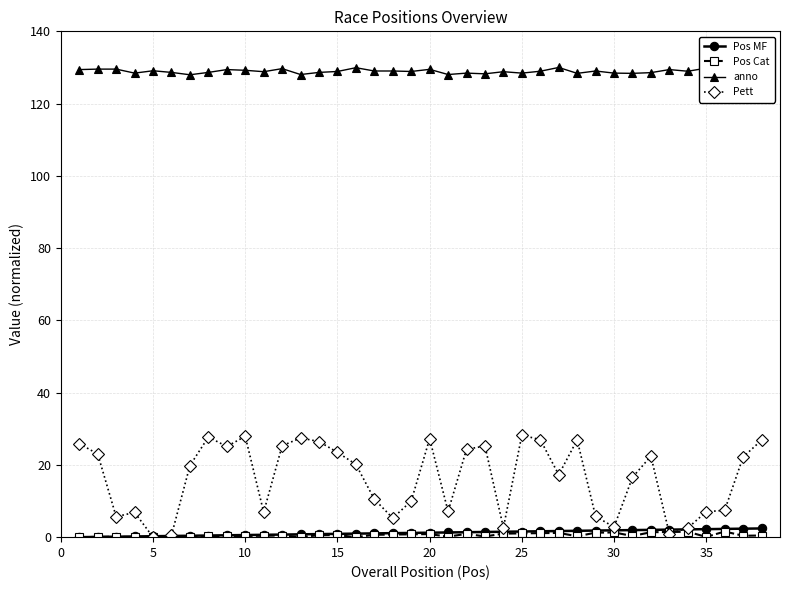

True or false: anno and Pos Cat cross at least once.

False